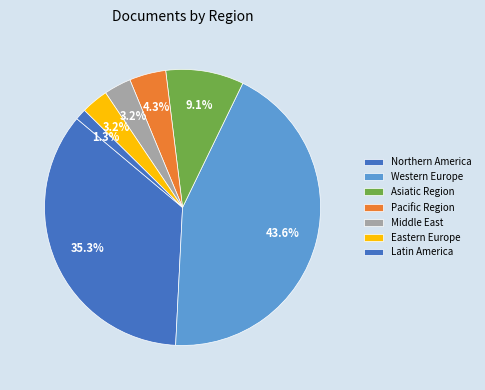

To the nearest percent, what is the difference between the largest and smallest slice percentages?

42%